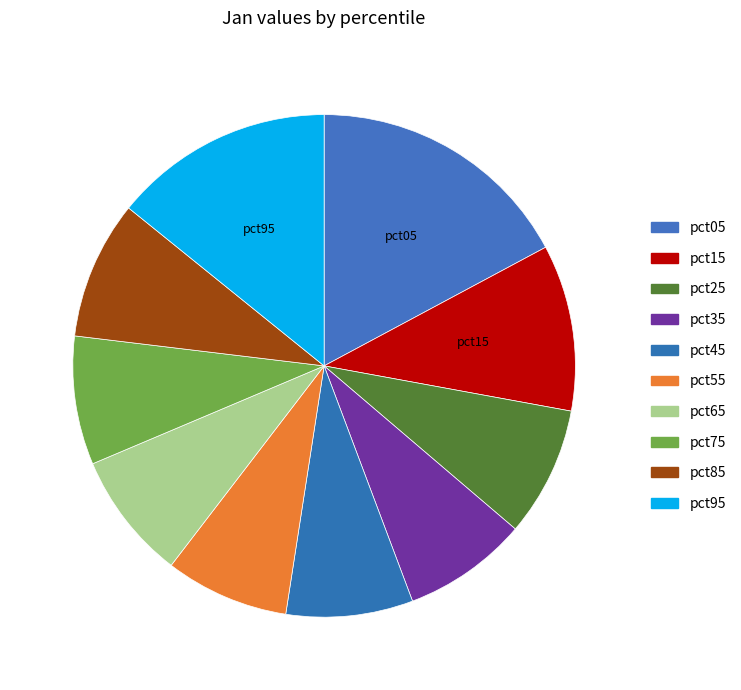

How many segments does this pie chart have?

10